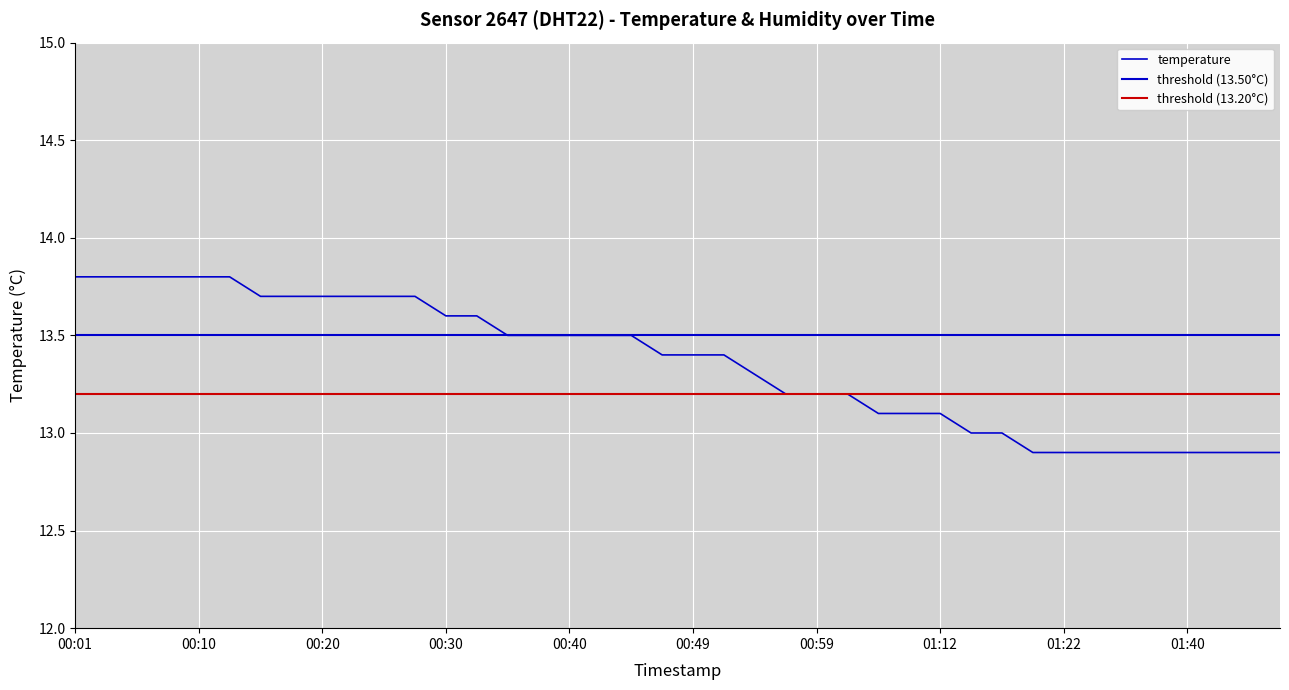

Between 01:38 and 00:59, which is larger?

00:59